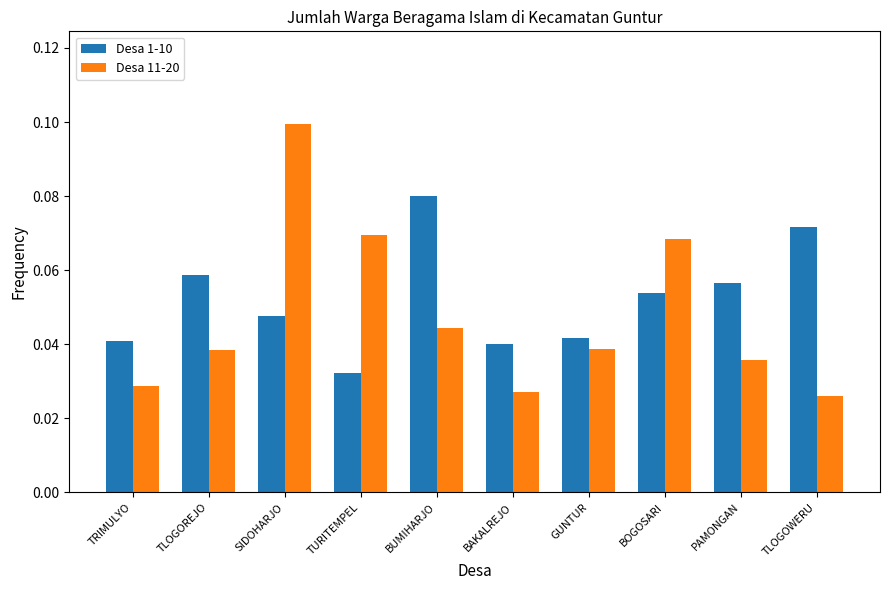

Rank the series by their average value, from lowest to highest.

Desa 11-20, Desa 1-10